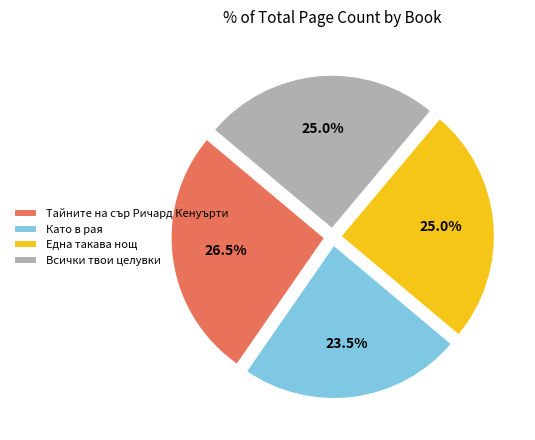

Which has a higher value, Тайните на сър Ричард Кенуърти or Една такава нощ?

Тайните на сър Ричард Кенуърти